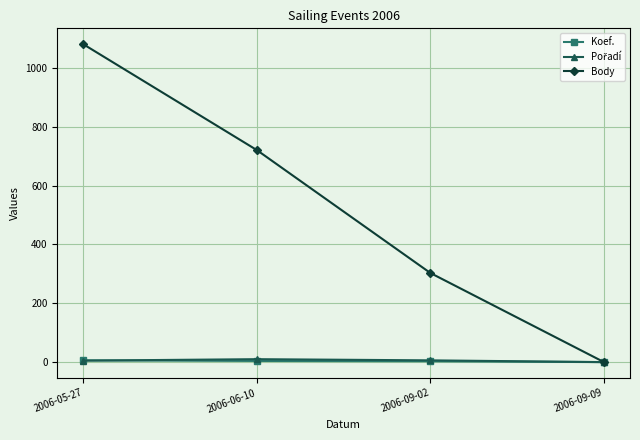

What is the difference between the maximum and minimum values in the Koef. series?

6